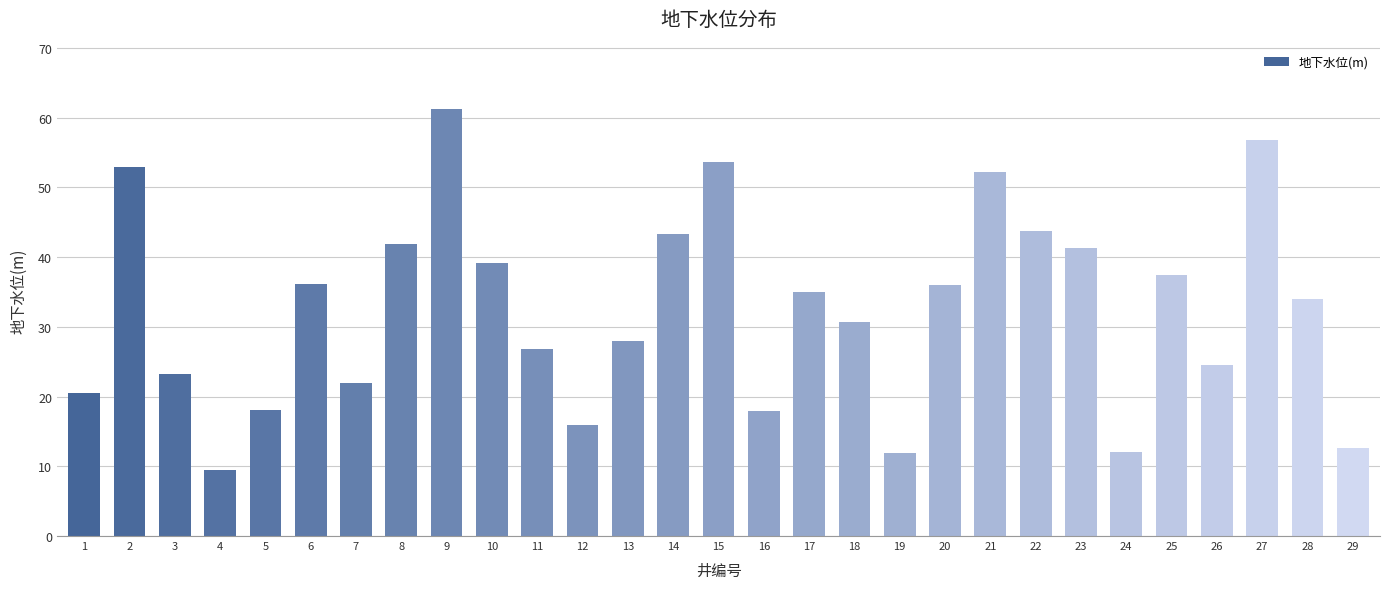

The value at 20 is 60.3. True or false?

False